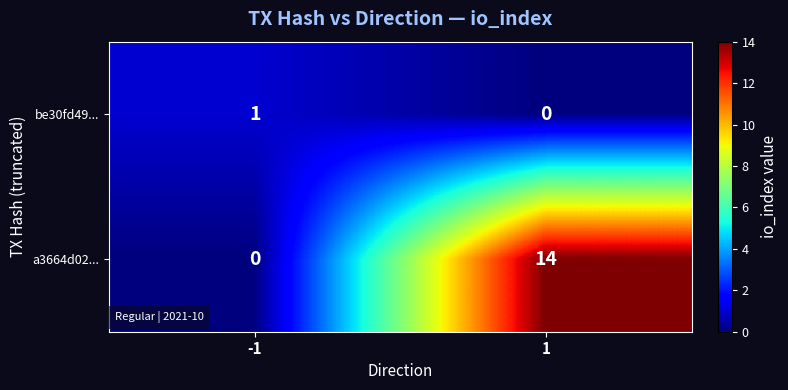

Reading left to right, list all the values displayed in this chart.

be30fd49...: 1	0
a3664d02...: 0	14